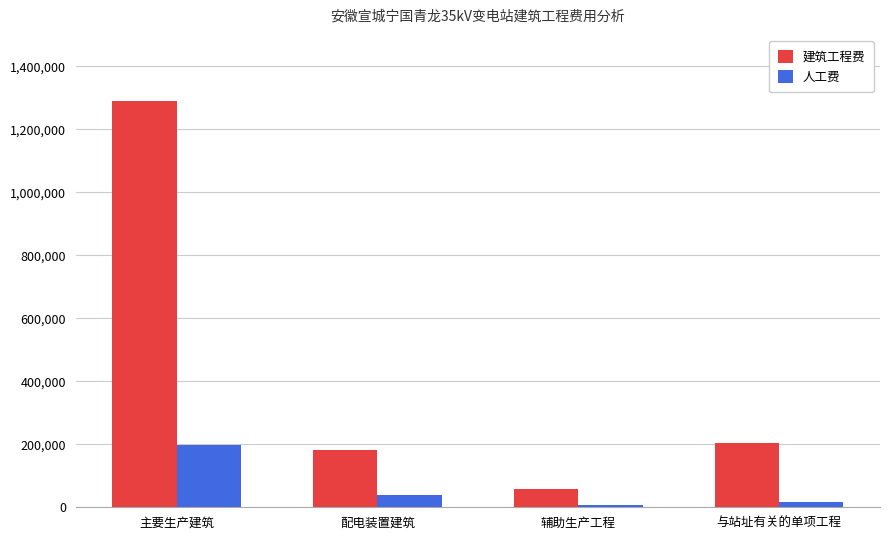

Which series has the largest range (max minus min)?

建筑工程费